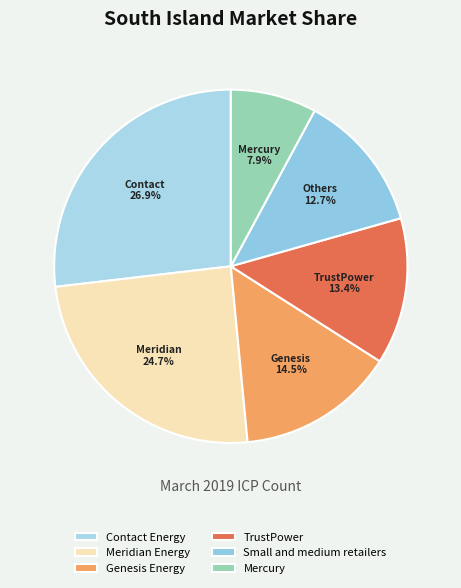

To the nearest percent, what is the average slice percentage?

17%